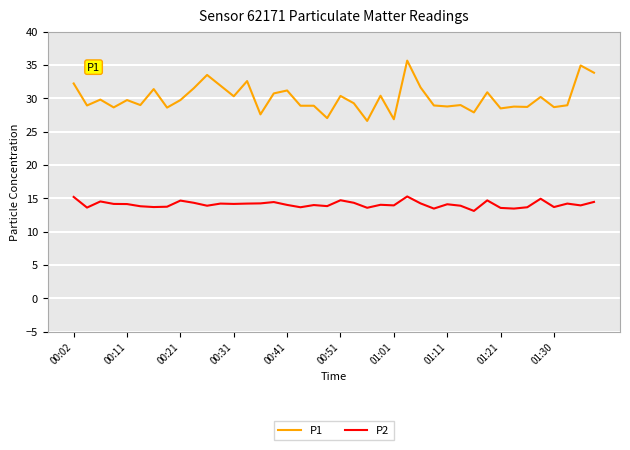

Which series has the widest spread of values?

P1